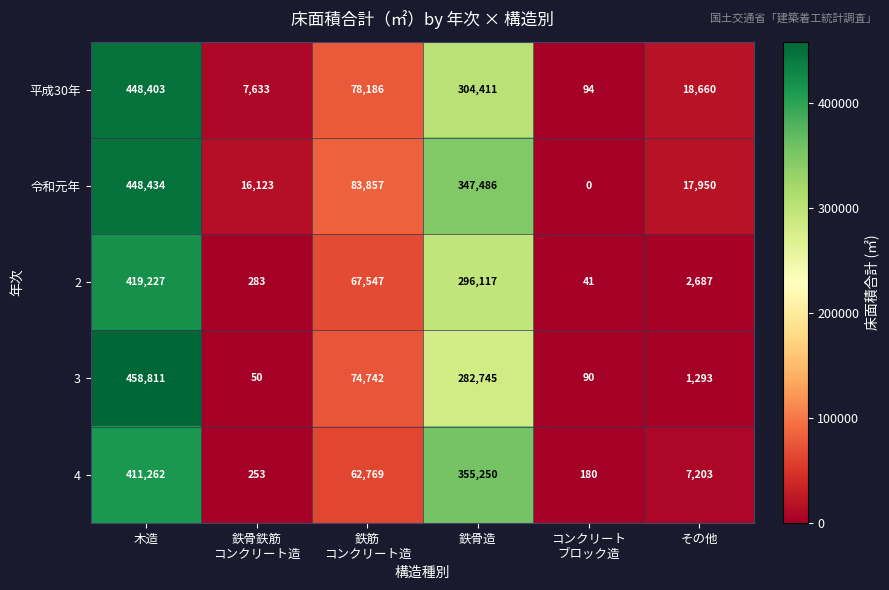

The value of 令和元年 at 鉄骨造 is 347486. True or false?

True